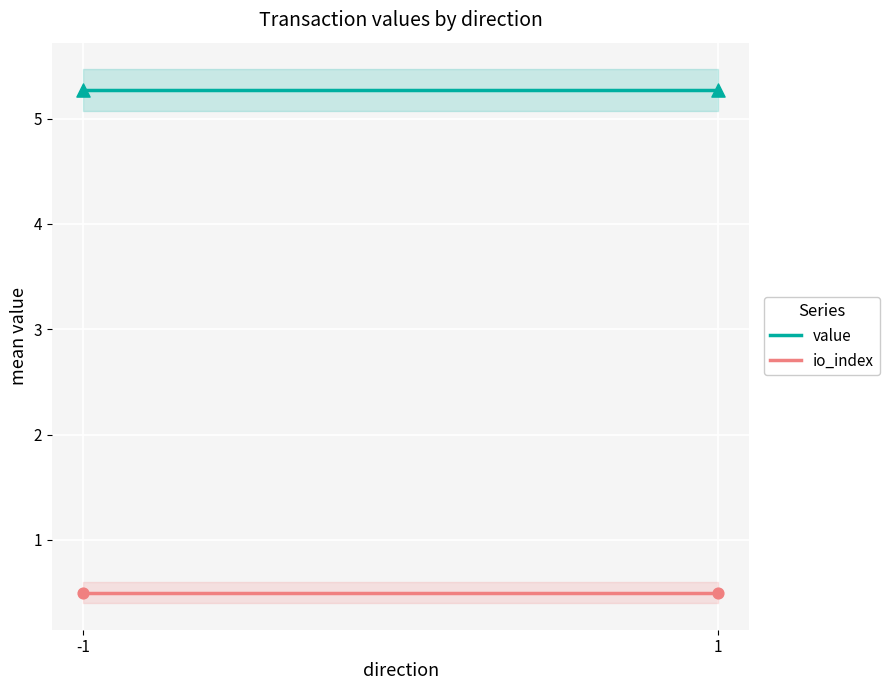

Which series contains the highest Y value?

value